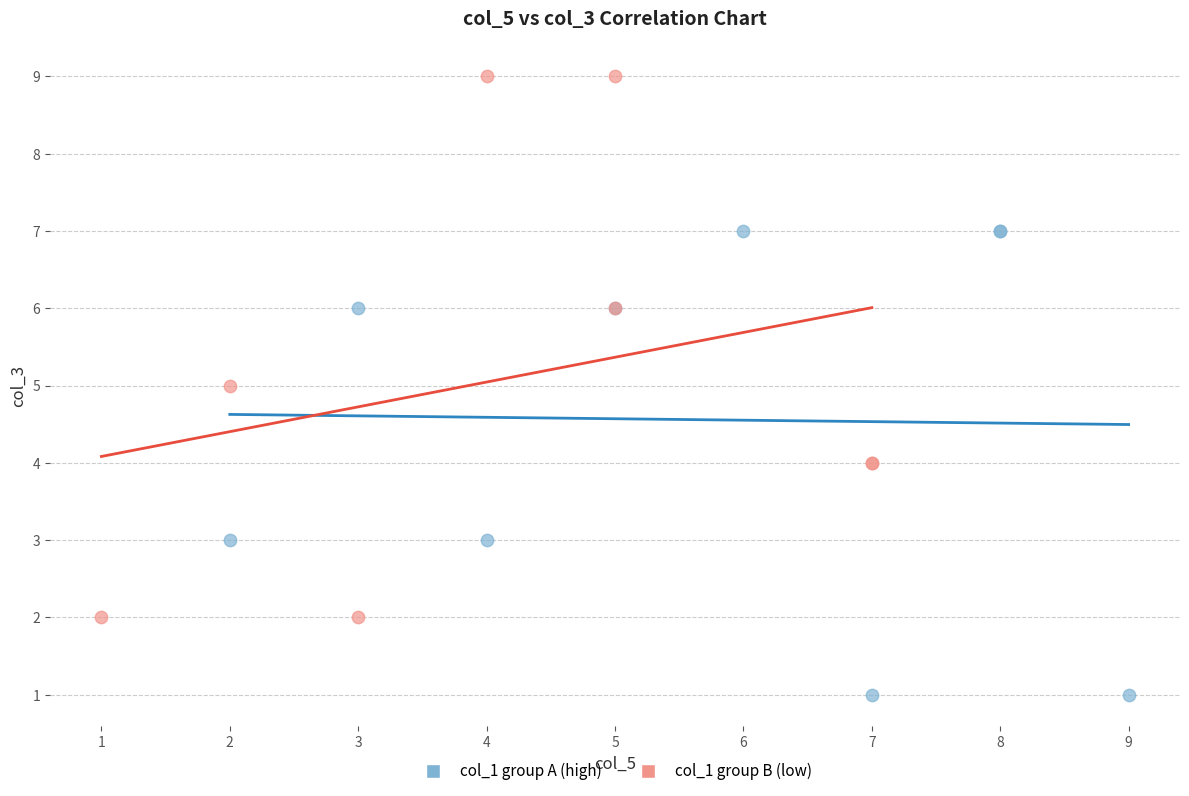

Which series reaches the minimum Y coordinate?

col_1 group A (high)